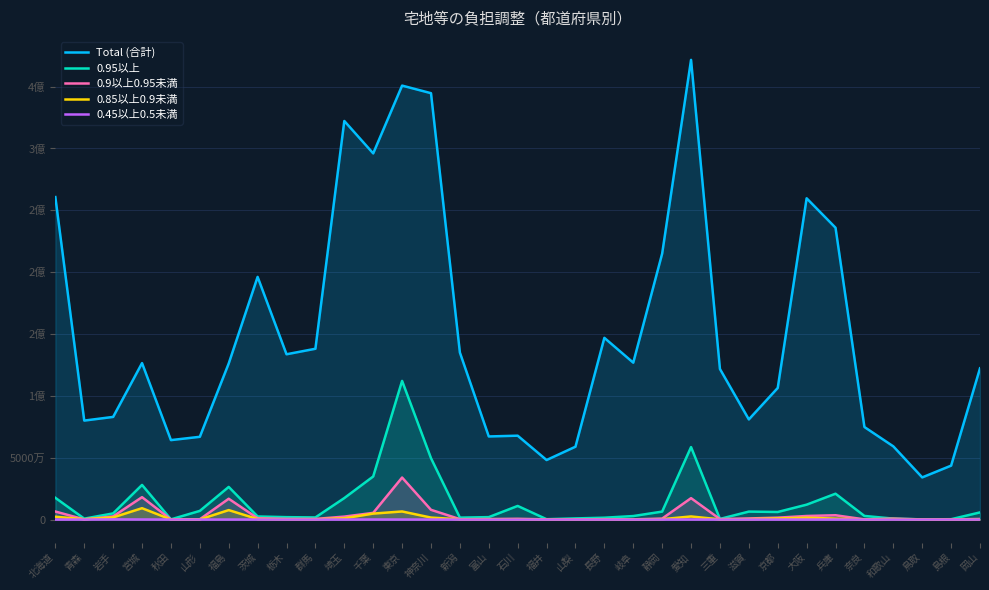

How many interior local peaks does the 0.95以上 series have?

7